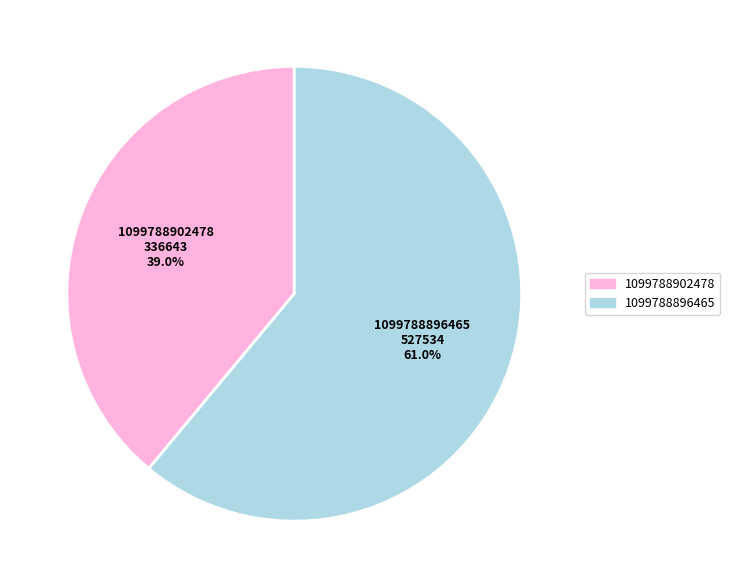

How many segments does this pie chart have?

2